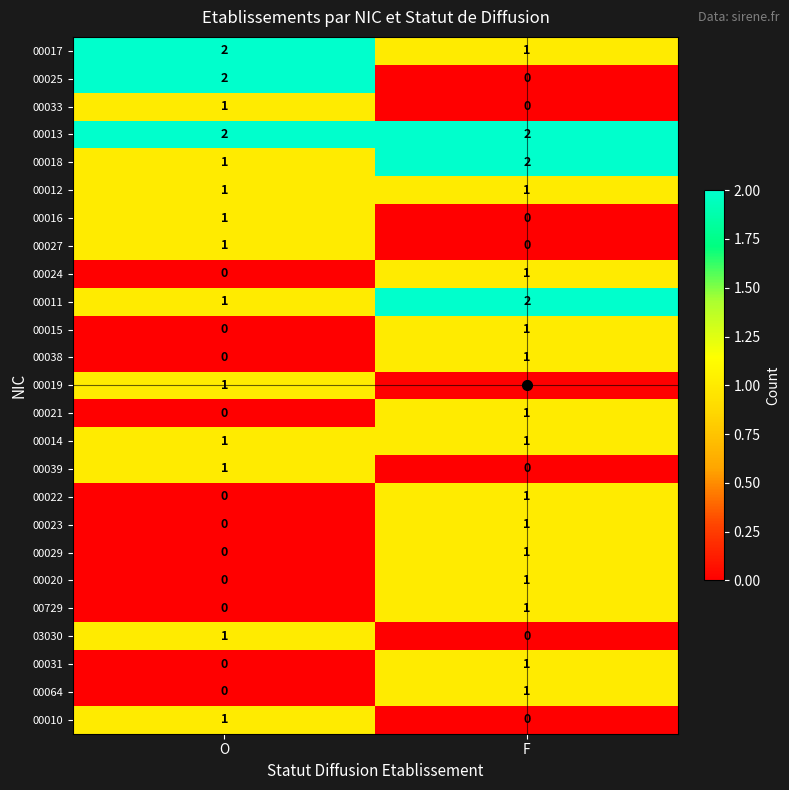

Which series has the widest spread of values?

00025